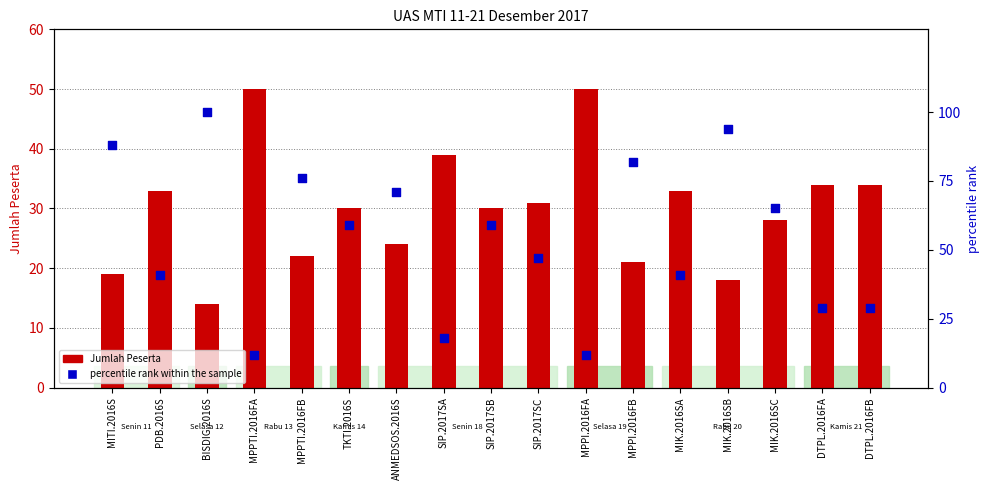

What is the total value across all series at ANMEDSOS.2016S?

95